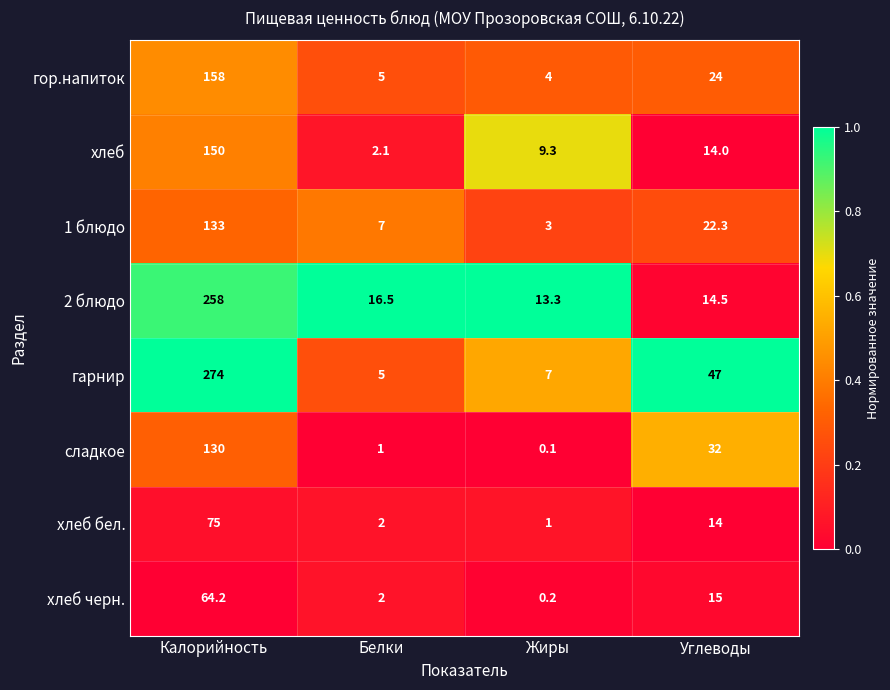

What is the difference between the highest and lowest values at Жиры?

13.2